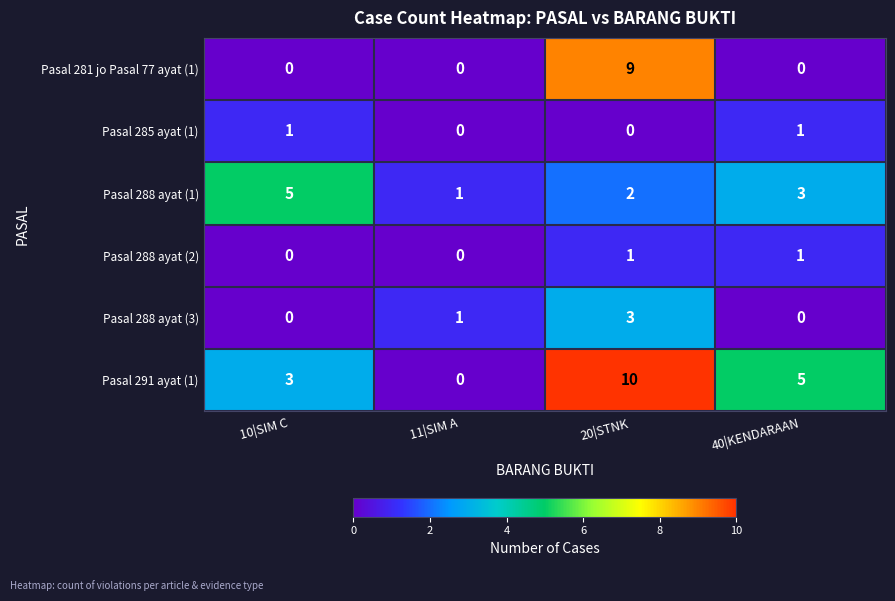

What is the total value across all series at 11|SIM A?

2